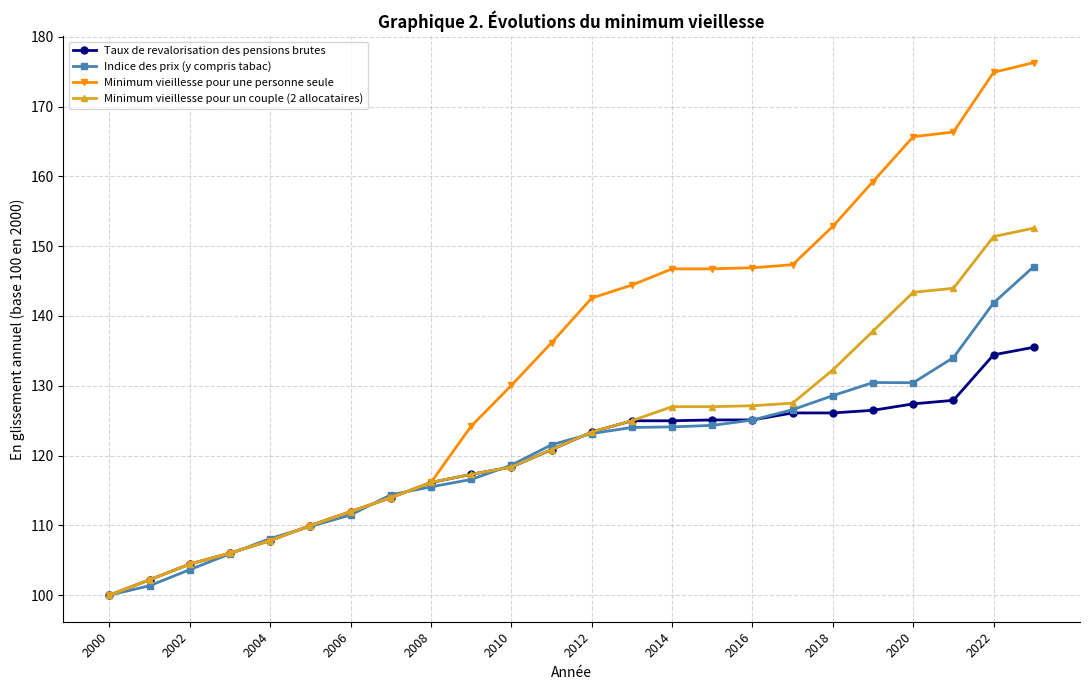

Rank the series by their maximum value, from lowest to highest.

Taux de revalorisation des pensions brutes, Indice des prix (y compris tabac), Minimum vieillesse pour un couple (2 allocataires), Minimum vieillesse pour une personne seule